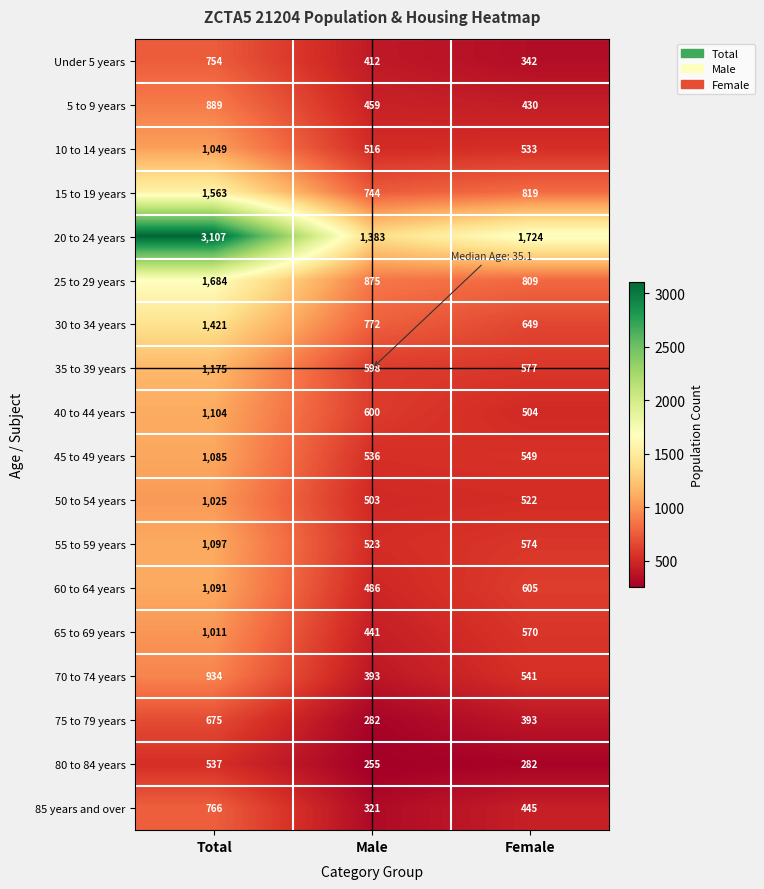

The 20 to 24 years series shows 1360 at Total. True or false?

False